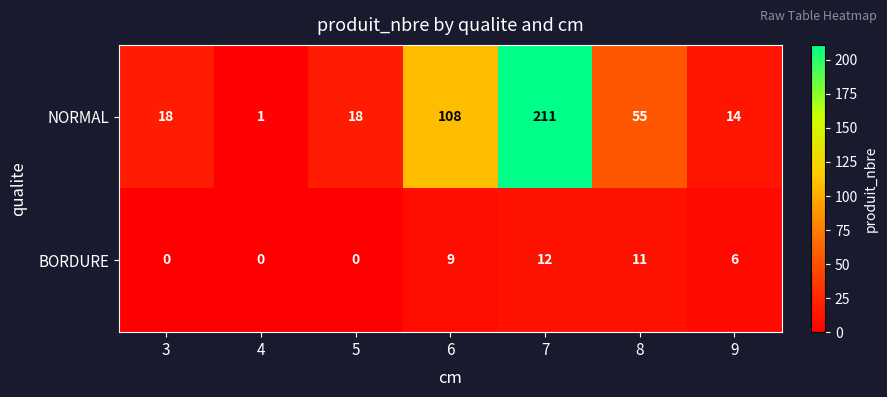

Which series changed the most between 6 and 8?

NORMAL